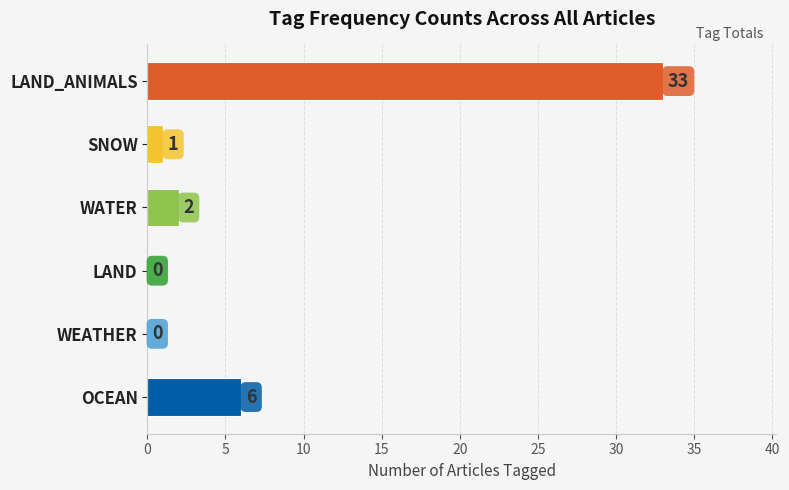

Reading bottom to top, transcribe all the data shown in this chart.

OCEAN=6	WEATHER=0	LAND=0	WATER=2	SNOW=1	LAND_ANIMALS=33